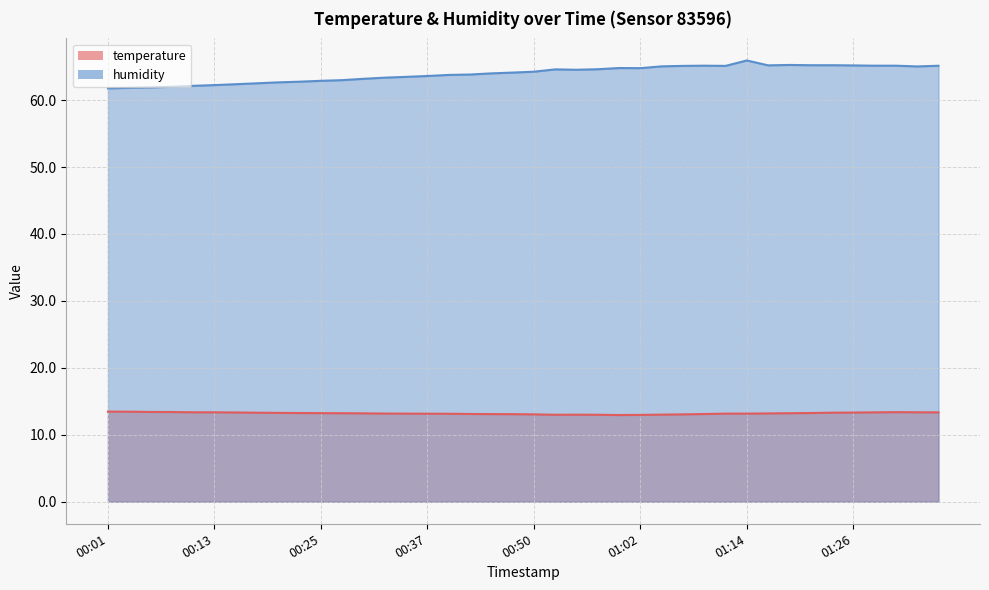

Count the number of data series in this chart.

2